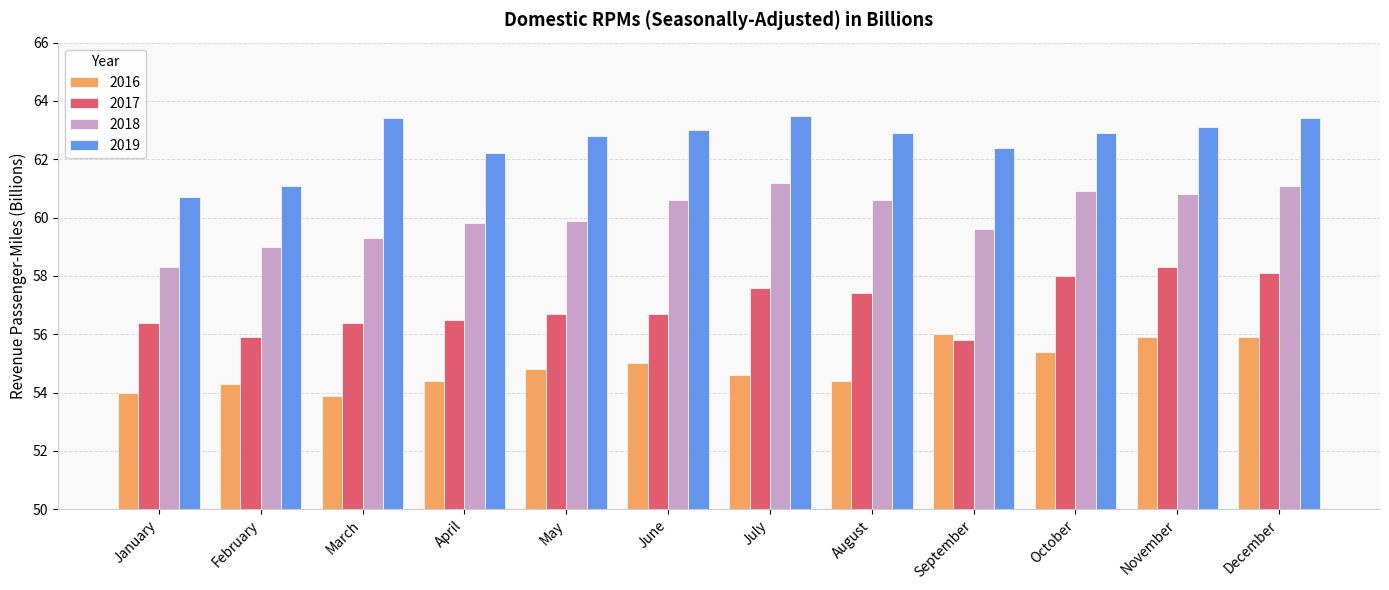

Which series has the largest range (max minus min)?

2018